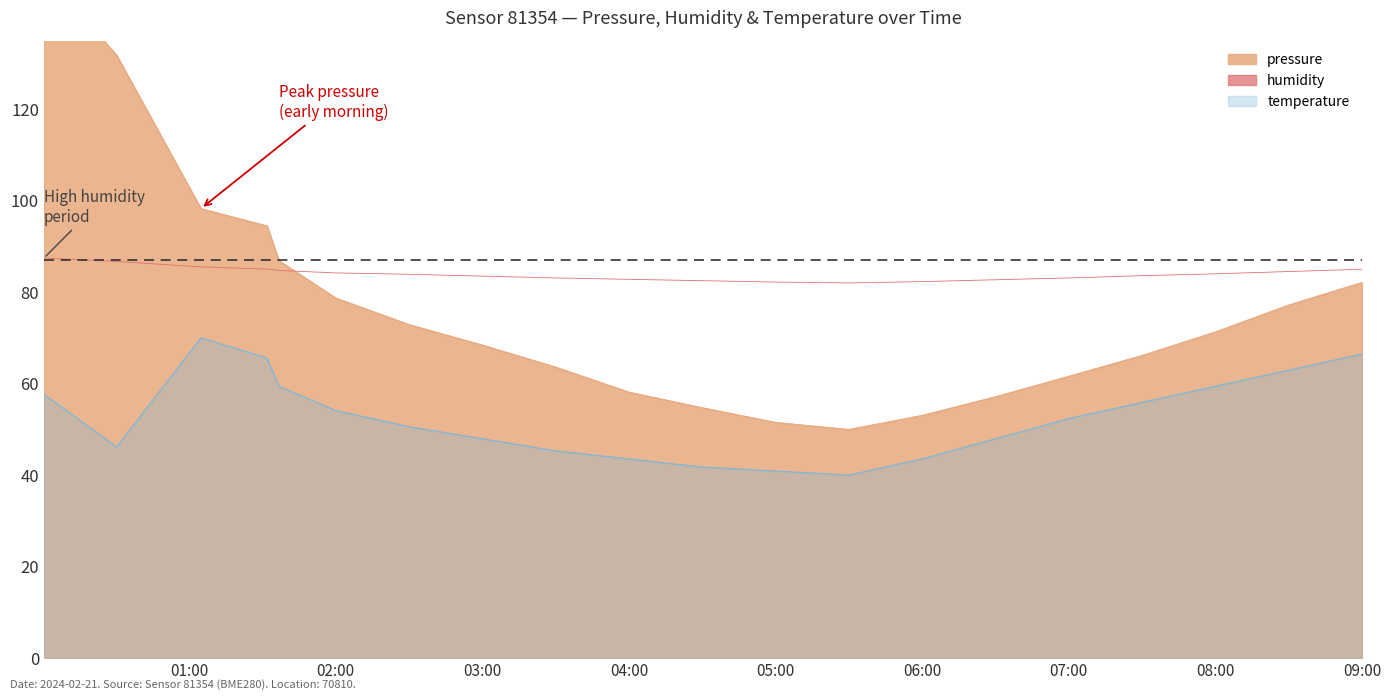

What is the maximum value for temperature?

70.0